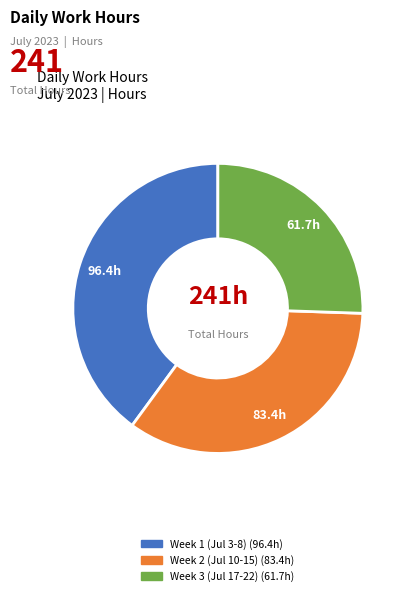

Is there a majority slice in this chart?

No